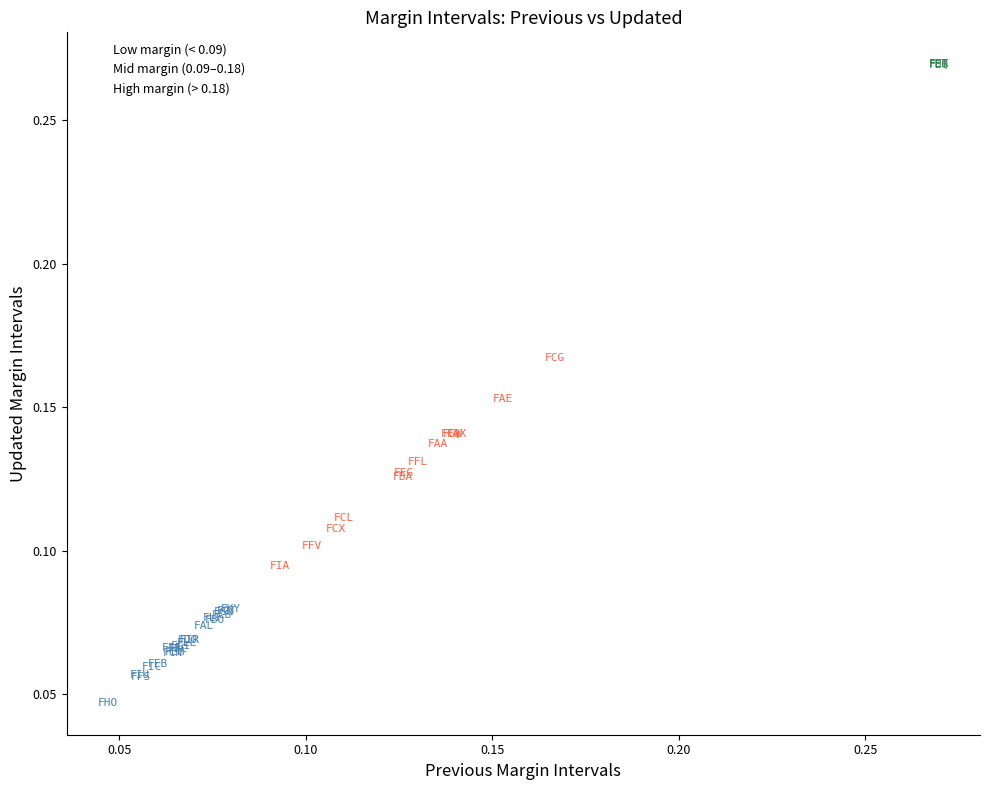

Which series contains the highest Y value?

High margin (> 0.18)